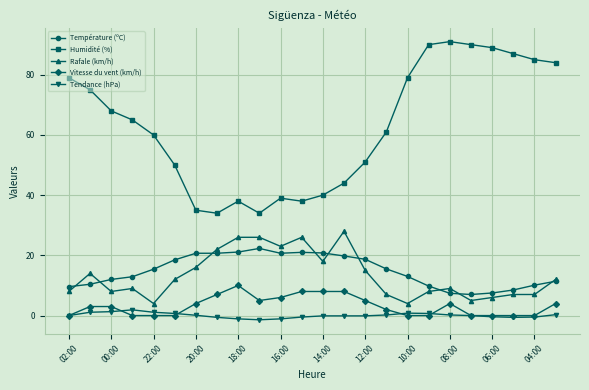

What is the value of the Humidité (%) point at the 8th from the left?

34.0